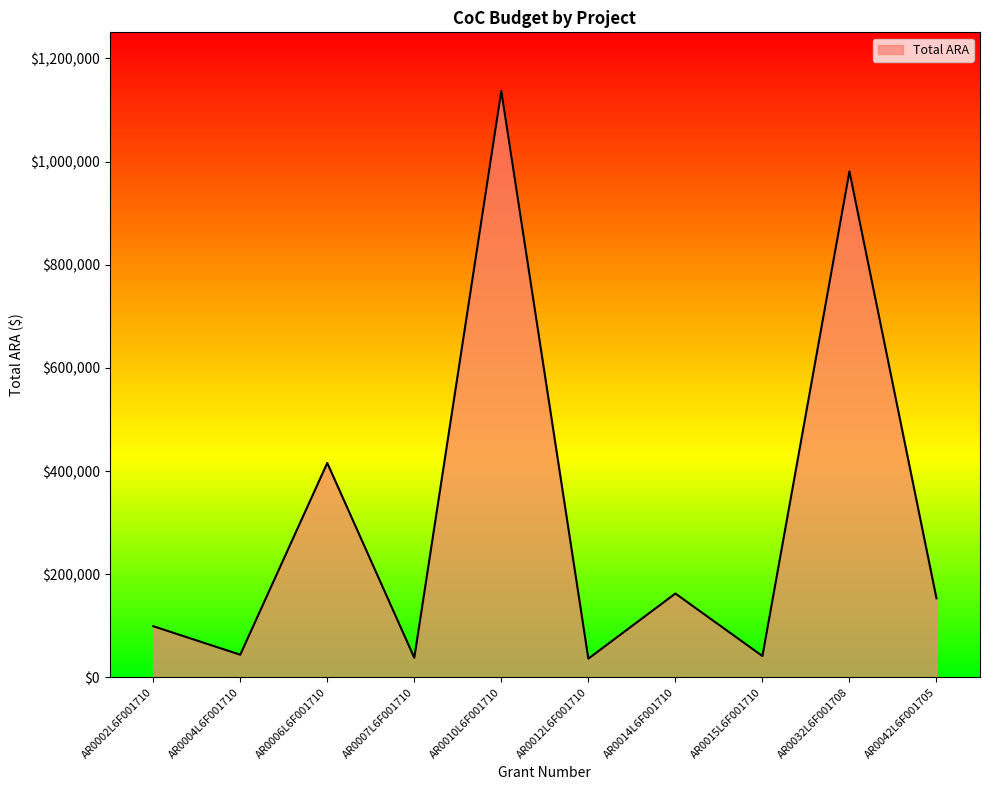

What is the approximate value at AR0032L6F001708?

980889